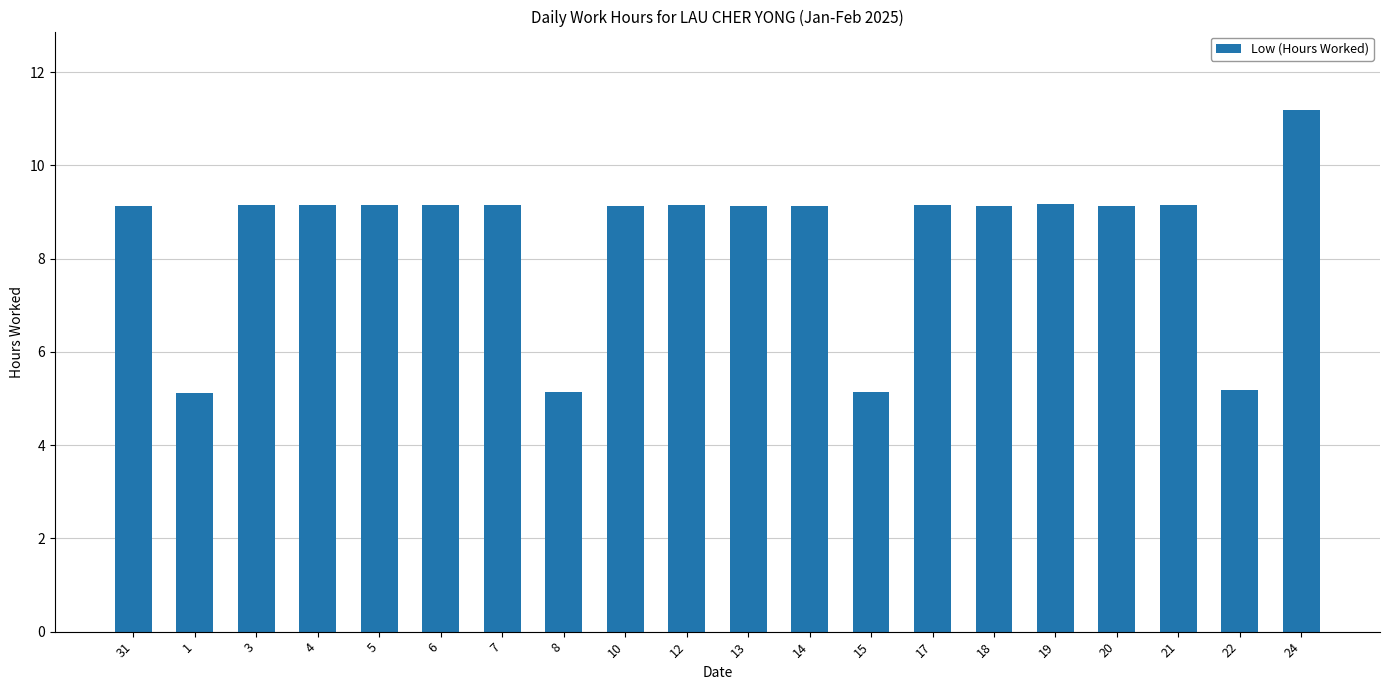

What is the ratio of the value at 22 to the value at 10?

0.6